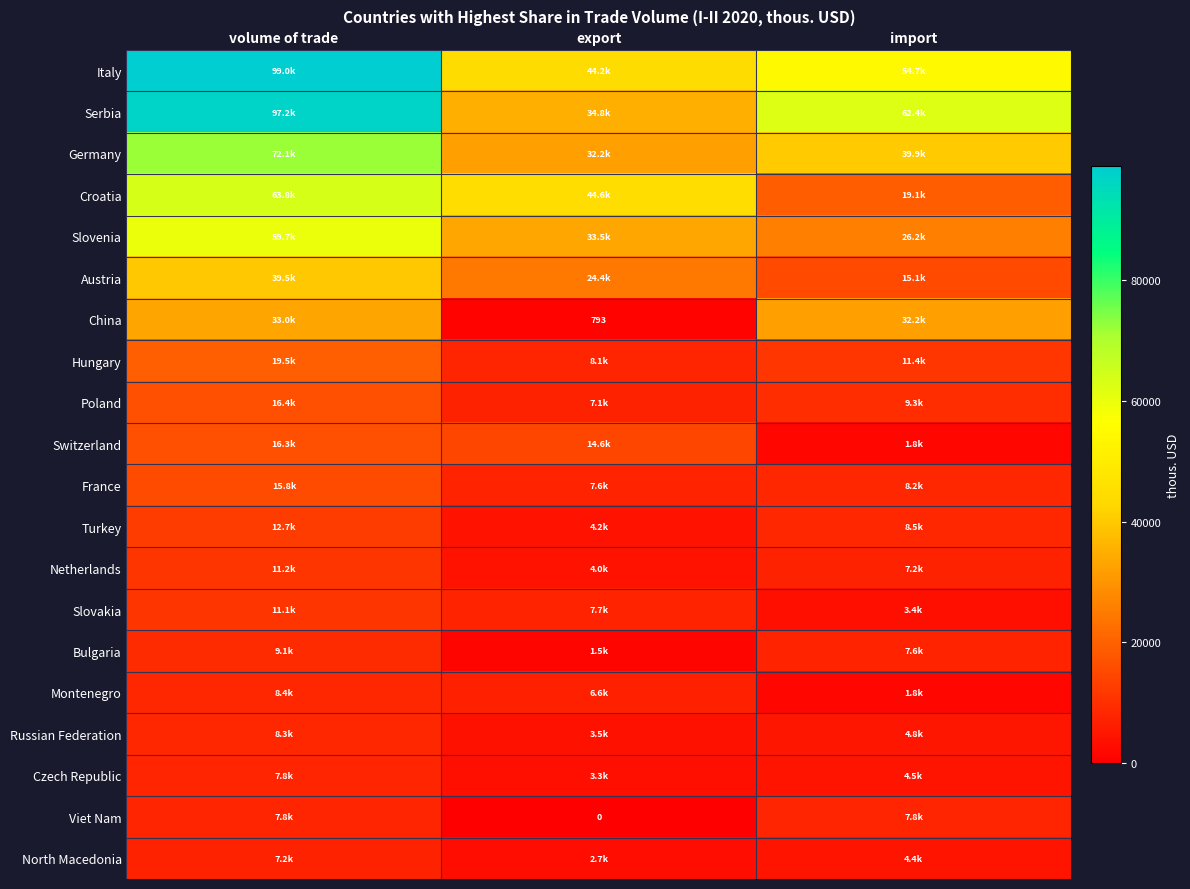

Is the value of Netherlands at volume of trade greater than the value of Russian Federation at volume of trade?

Yes